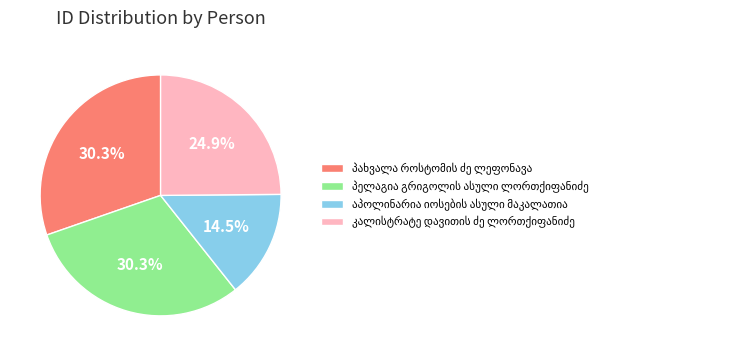

Is there any slice that represents more than half of the pie?

No